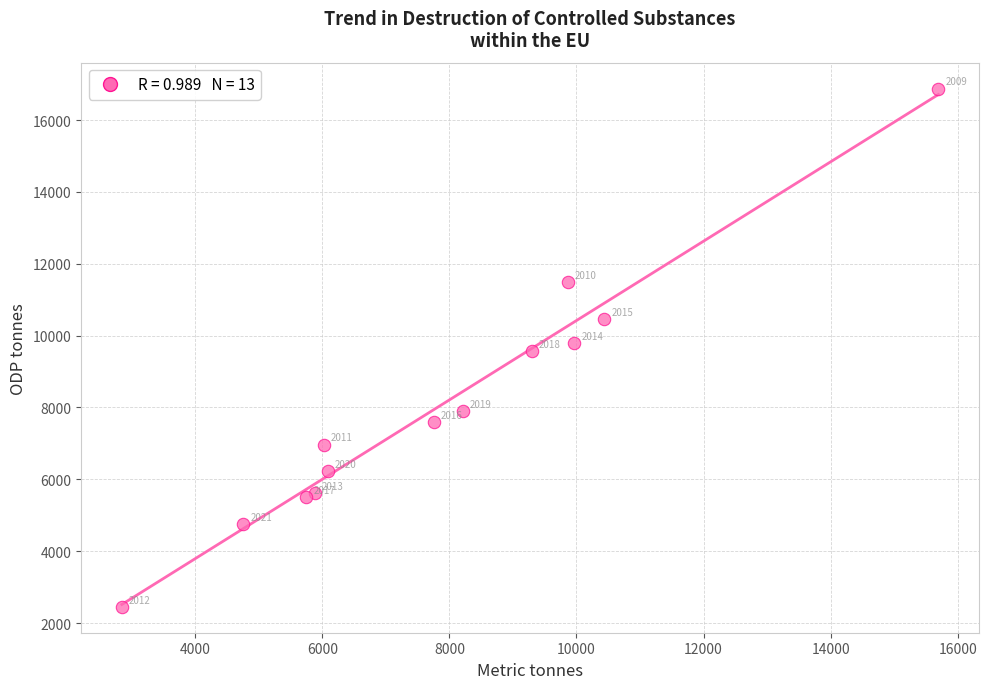

What Y value in the scatter plot is closest to 9663?

9558.1